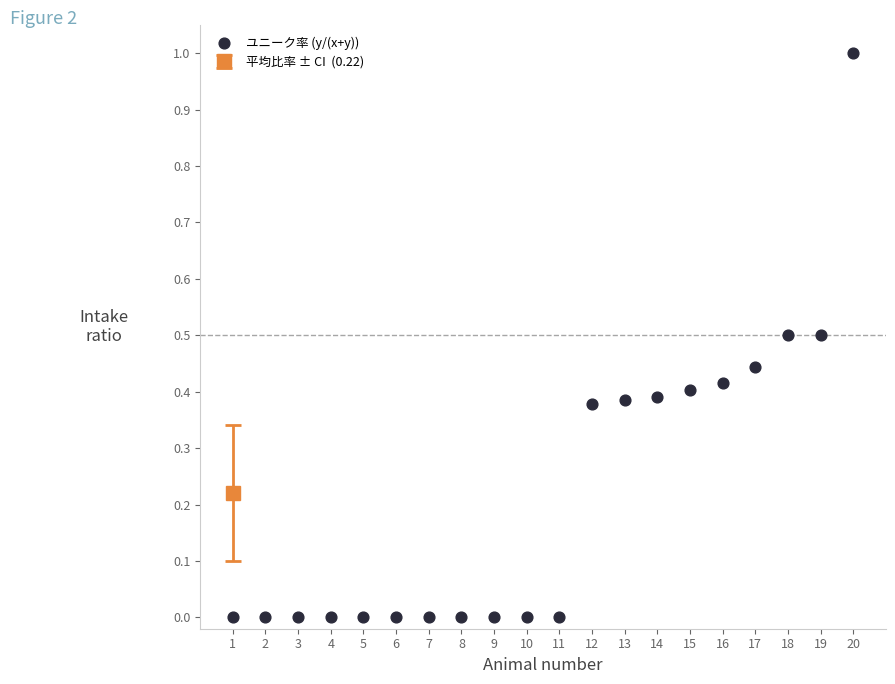

What is the range of X values (max minus min)?

19.0